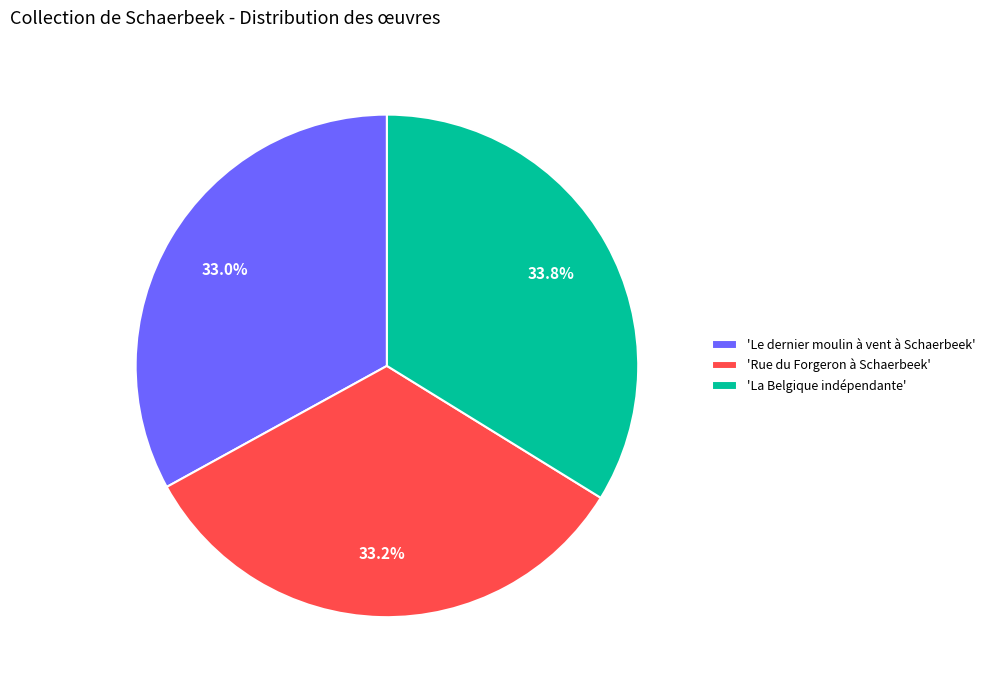

Which category has the biggest portion of the pie?

'La Belgique indépendante'